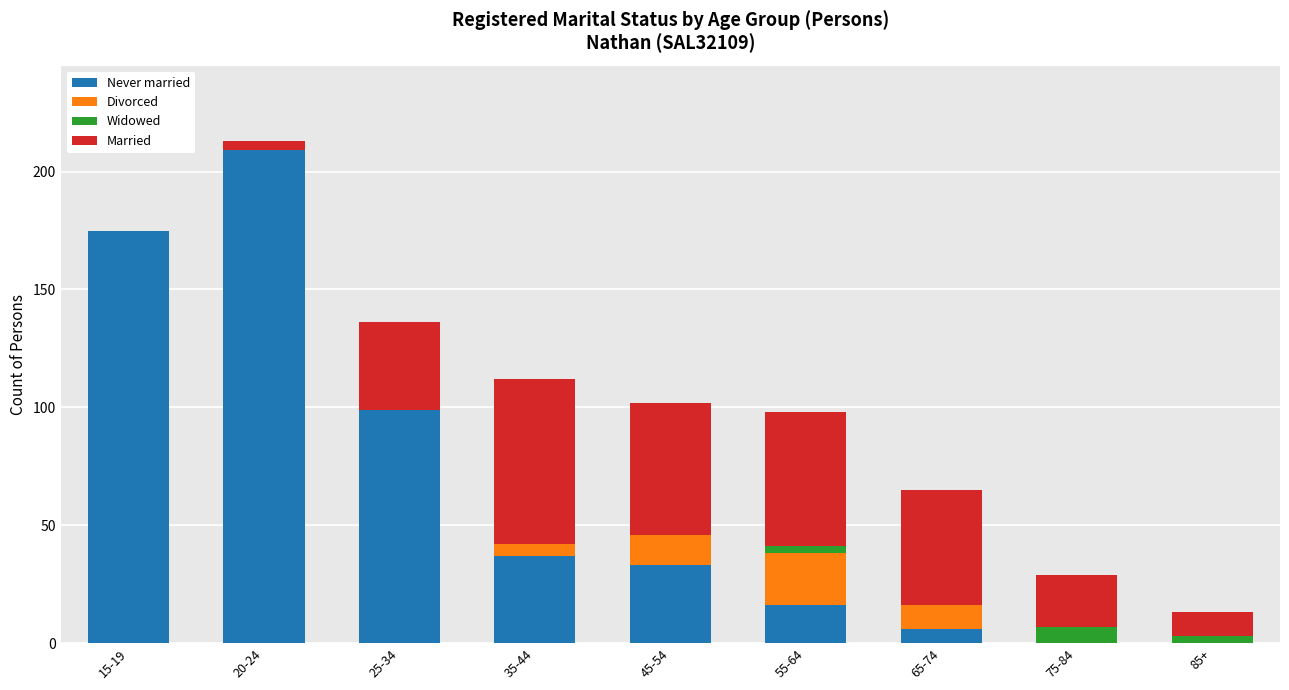

At which label does Never married reach its peak?

20-24